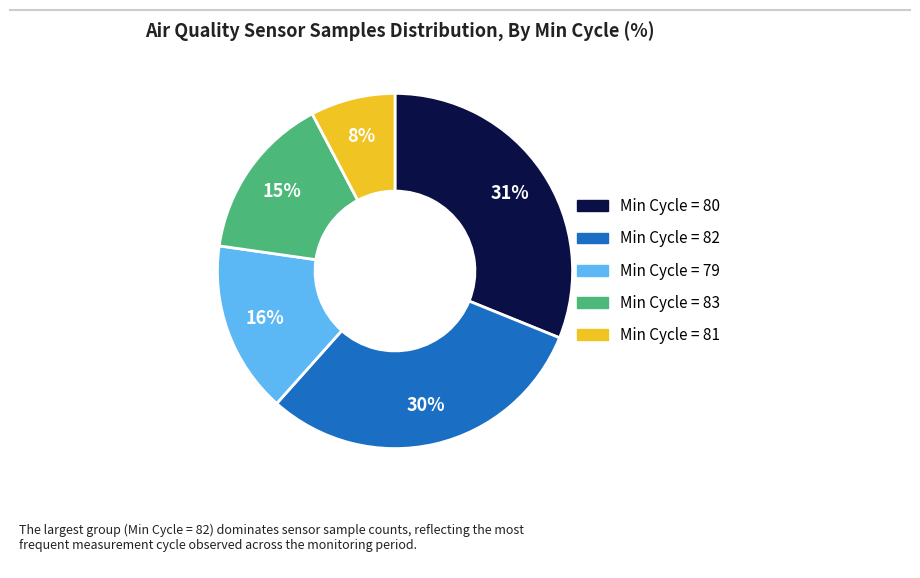

Does any single category account for the majority?

No